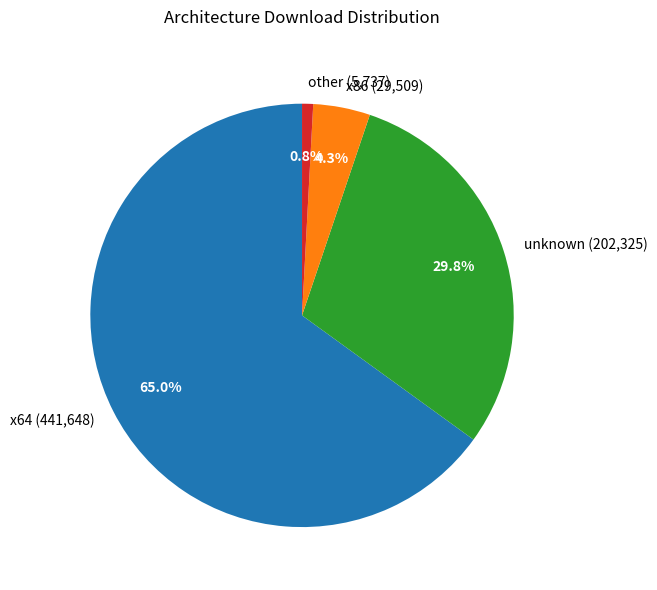

Rank the categories by value from highest to lowest.

x64 (441,648), unknown (202,325), x86 (29,509), other (5,737)